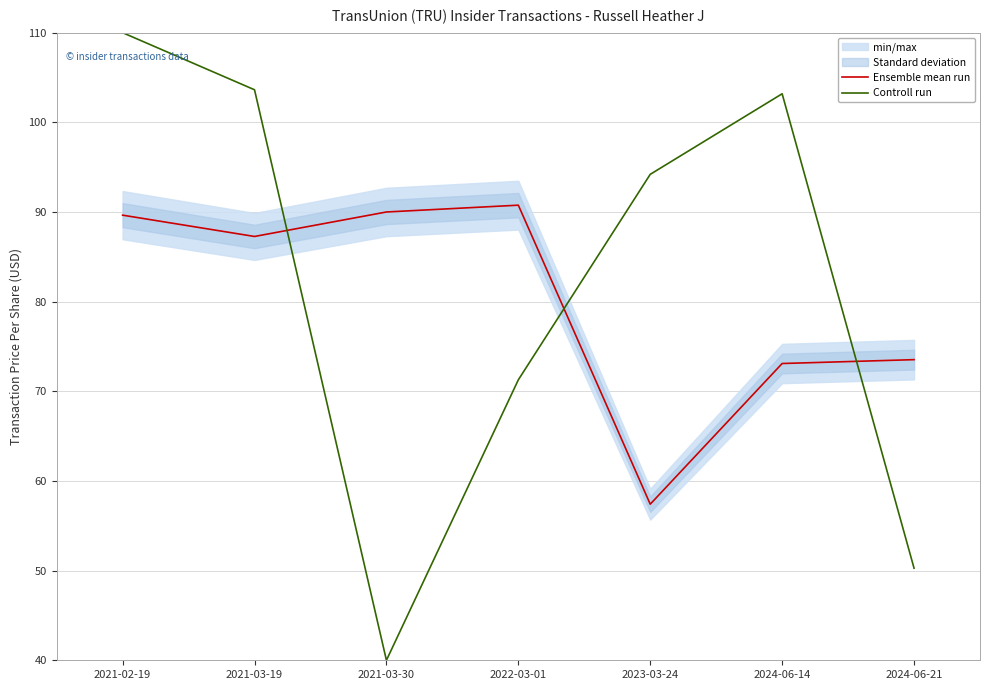

At which category does Controll run reach its first local valley?

2021-03-30